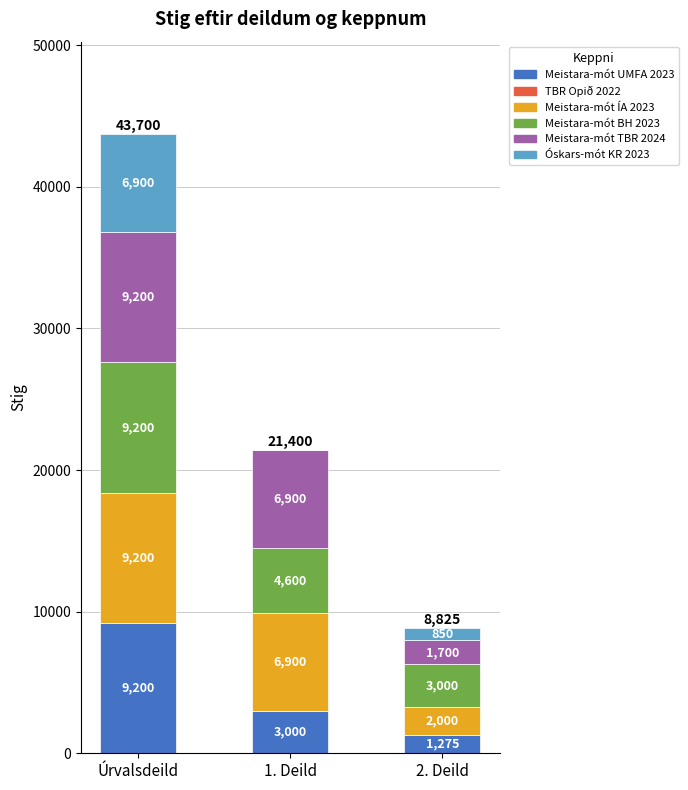

What is the difference between the Meistara-mót UMFA 2023 values at 2. Deild and Úrvalsdeild?

7925